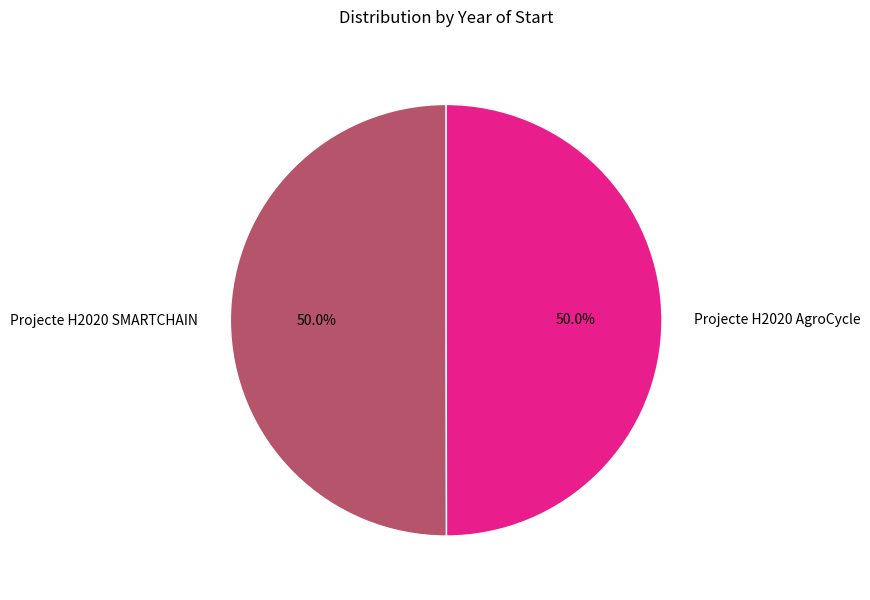

Approximately how many times larger is the value at Projecte H2020 AgroCycle compared to Projecte H2020 SMARTCHAIN?

1.0